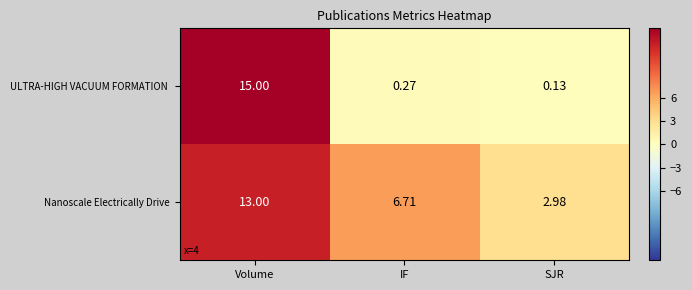

Where is Nanoscale Electrically Drive nearest to the value 7?

IF